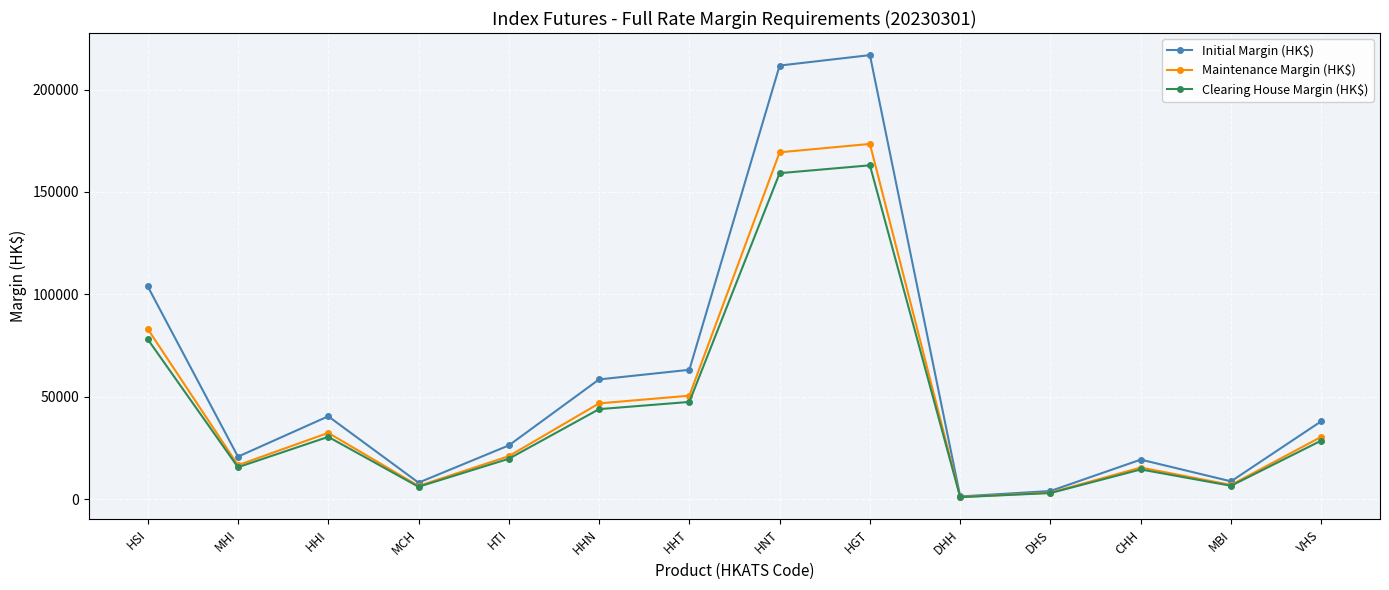

Where is Maintenance Margin (HK$) nearest to the value 87258?

HSI